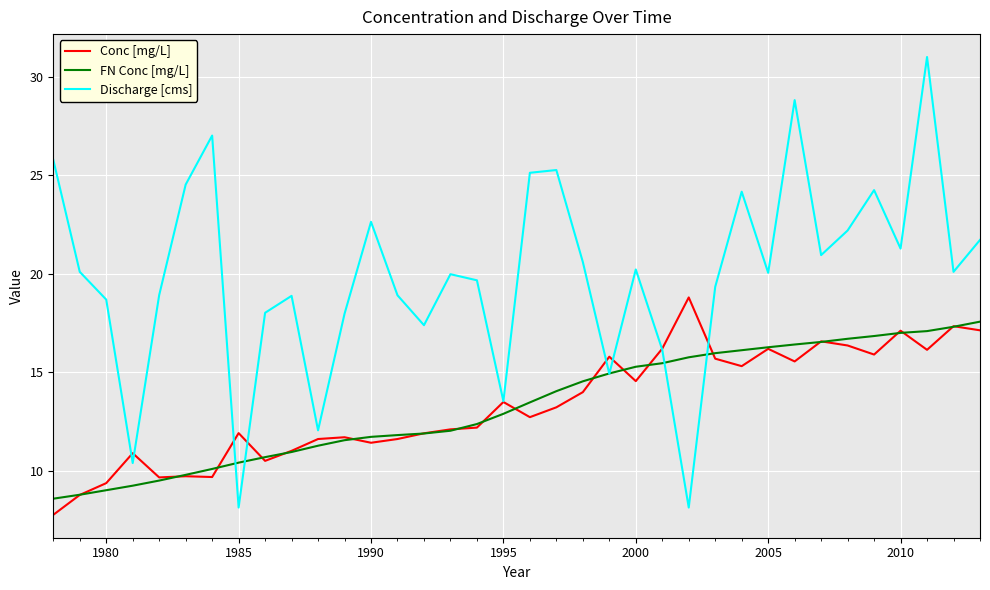

What is the greatest value displayed?

31.0